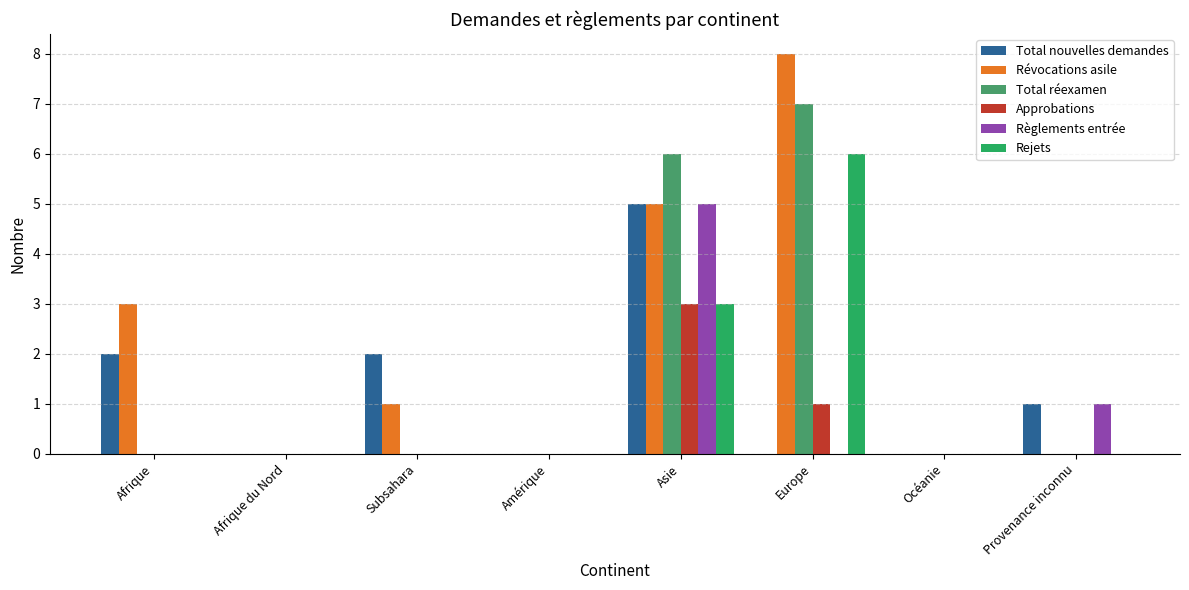

At which label is Règlements entrée closest to 2?

Provenance inconnu